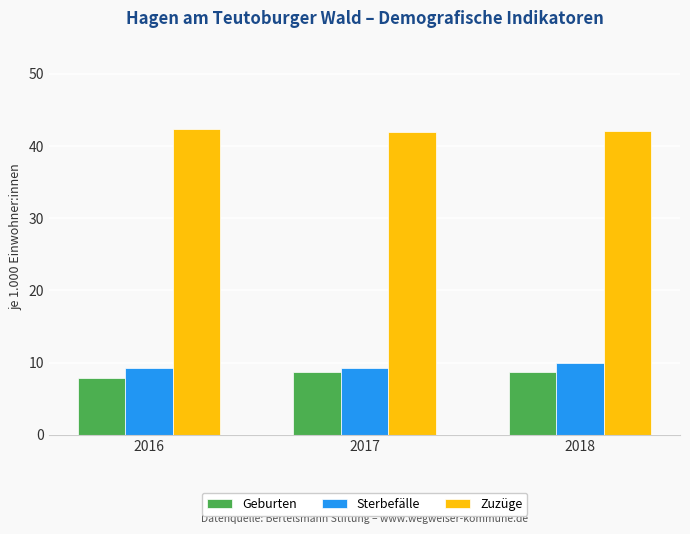

What is the difference between the highest and lowest values at 2016?

34.5